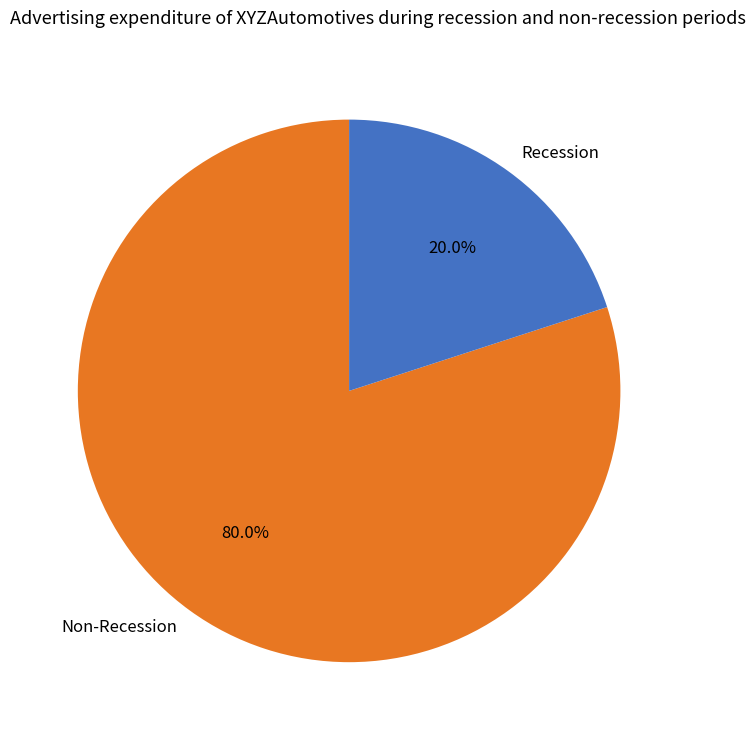

Which category has the smallest portion of the pie?

Recession